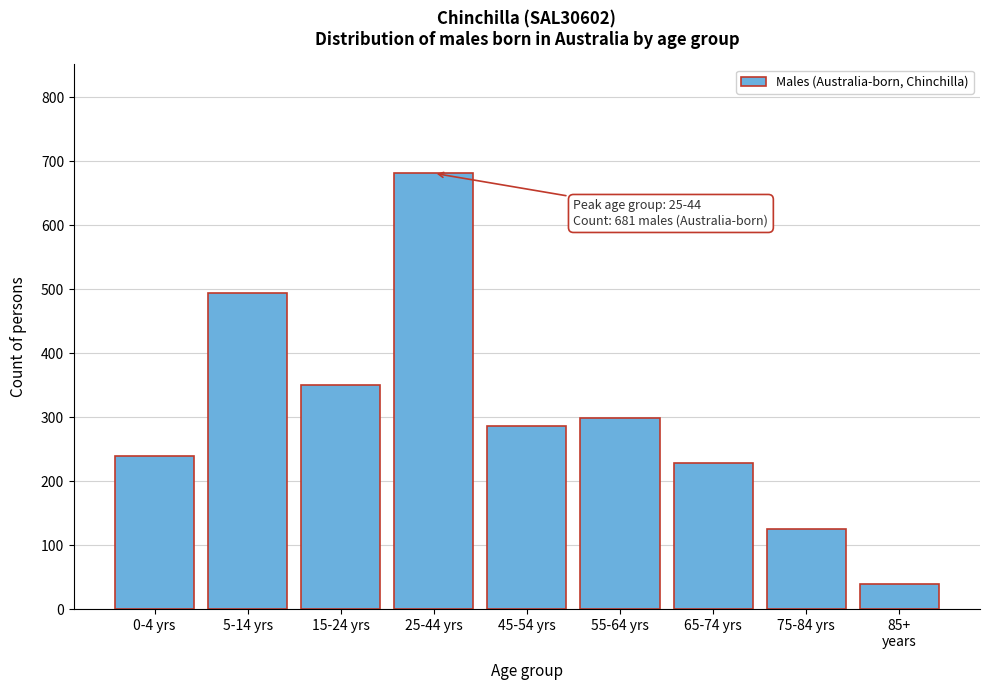

Reading left to right, extract all data points from this chart.

240	494	351	681	286	298	228	125	39